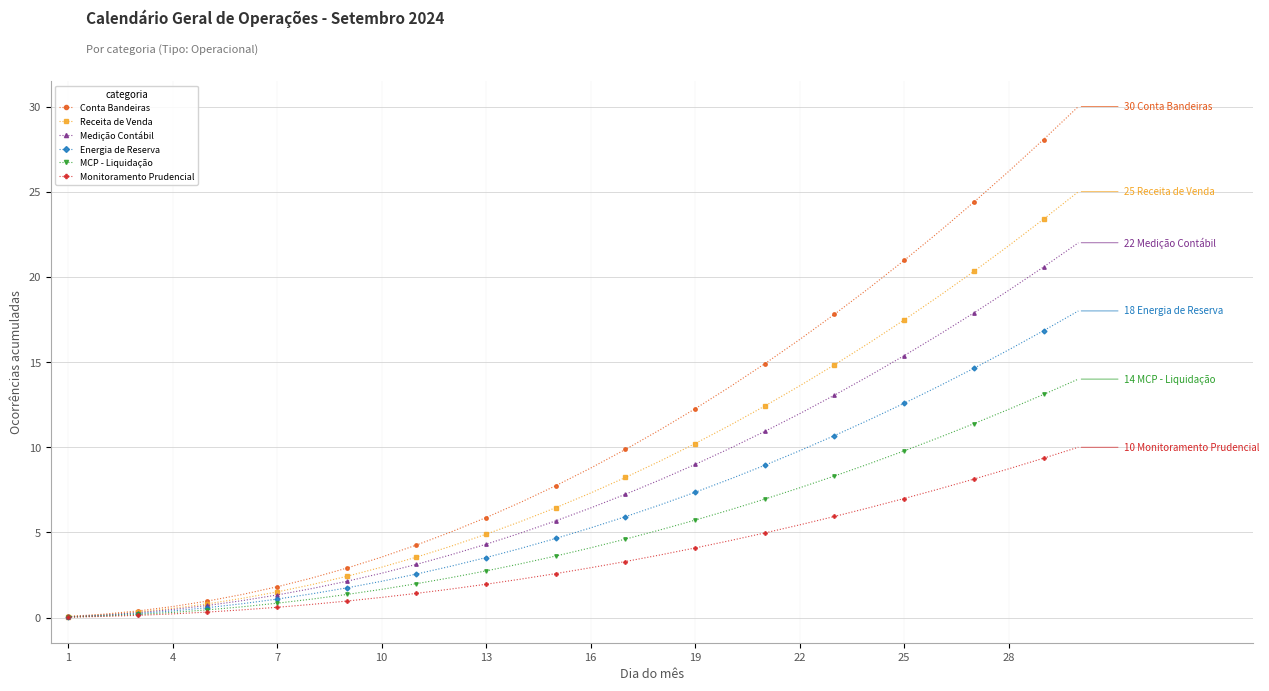

What is the maximum value for MCP - Liquidação?

14.0